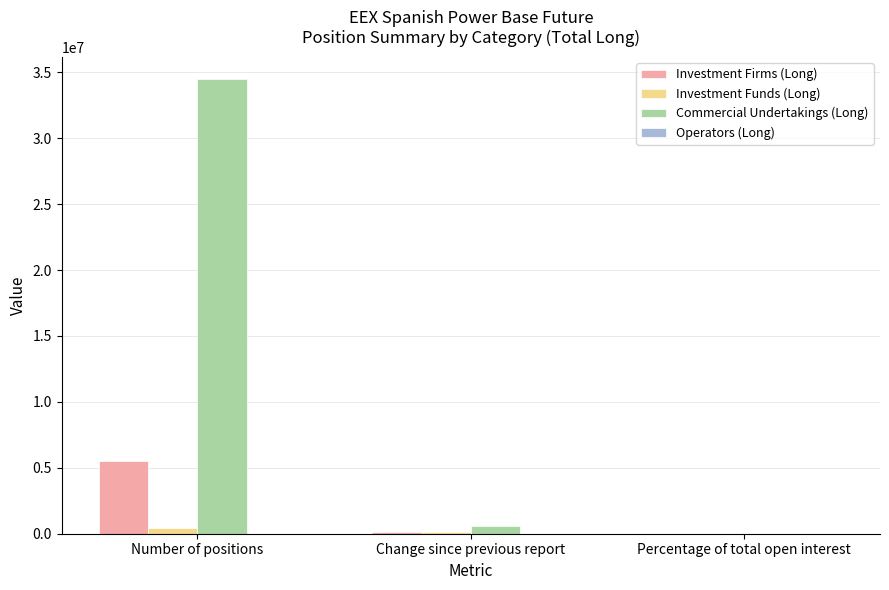

Which series changed the most between Change since previous report and Percentage of total open interest?

Commercial Undertakings (Long)